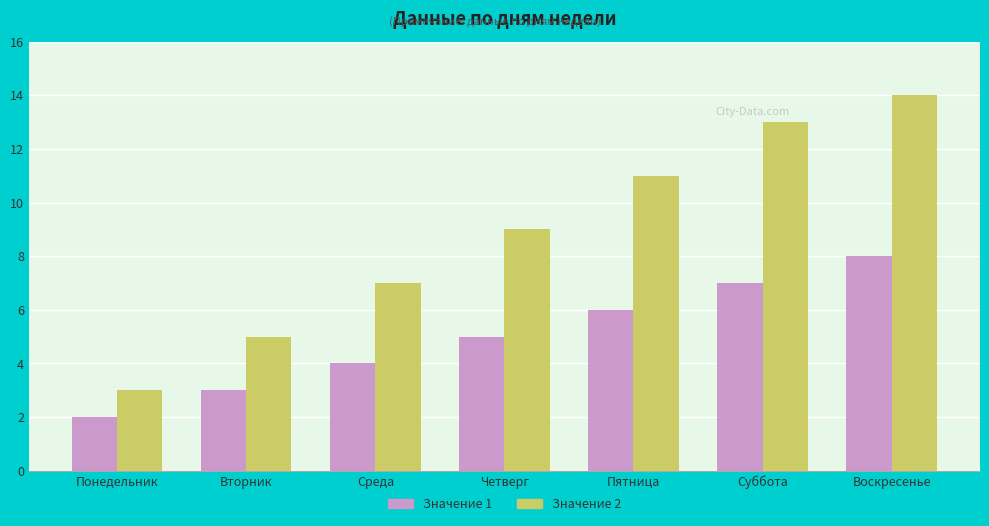

Are the bars grouped side by side (vs. stacked)?

Yes